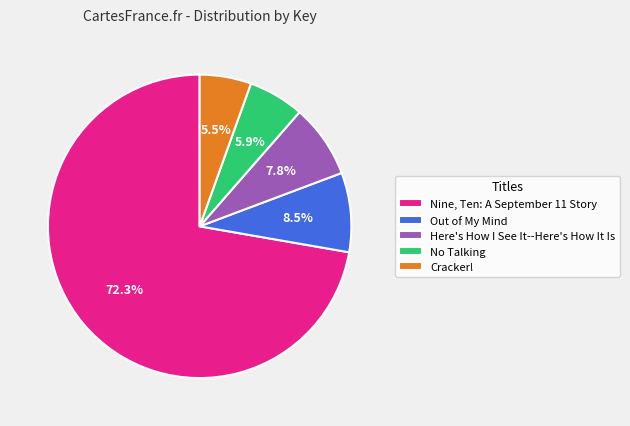

Which category has the biggest portion of the pie?

Nine, Ten: A September 11 Story